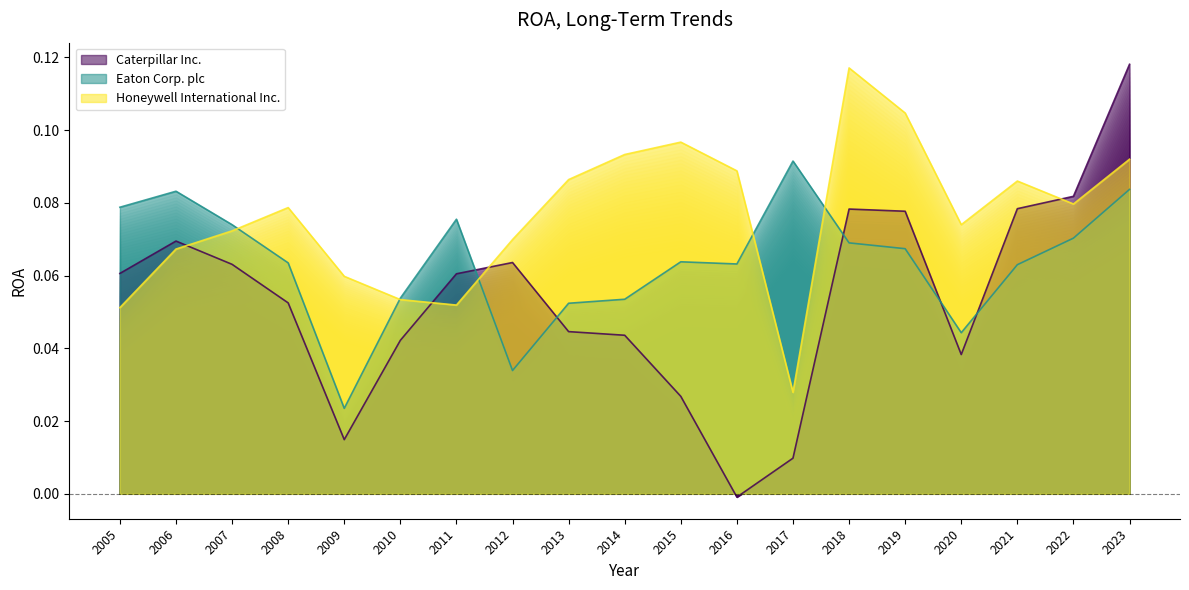

How many interior local peaks does the Eaton Corp. plc series have?

4